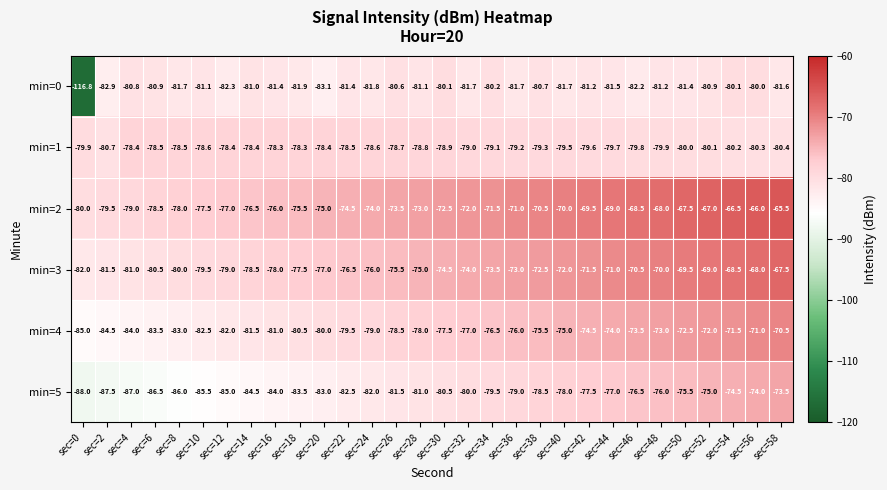

At sec=26, list the series in order from smallest to largest.

min=5, min=0, min=1, min=4, min=3, min=2